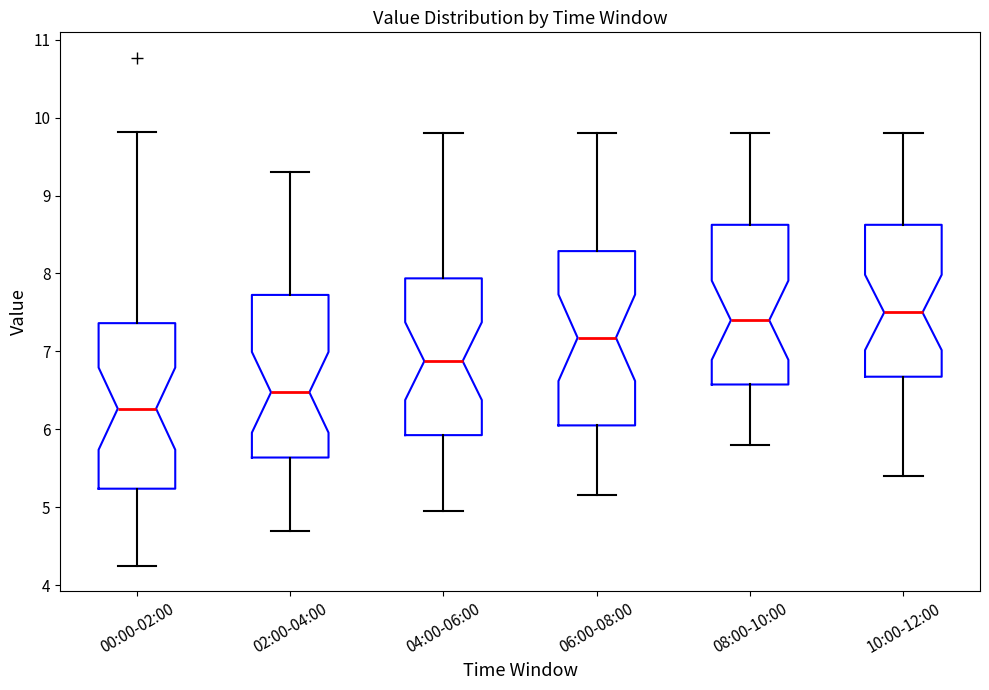

Reading left to right, transcribe this box plot: for each box, give where its median line is, the range the box spans, and where its two whiskers end, as read against the y-axis. The values are not printed on the chart, so give them approximately, as read against the axis.

00:00-02:00: median 6.3, box 5.2 to 7.4, whiskers 4.3 to 9.8
02:00-04:00: median 6.5, box 5.6 to 7.7, whiskers 4.7 to 9.3
04:00-06:00: median 6.9, box 5.9 to 7.9, whiskers 5.0 to 9.8
06:00-08:00: median 7.2, box 6.1 to 8.3, whiskers 5.2 to 9.8
08:00-10:00: median 7.4, box 6.6 to 8.6, whiskers 5.8 to 9.8
10:00-12:00: median 7.5, box 6.7 to 8.6, whiskers 5.4 to 9.8